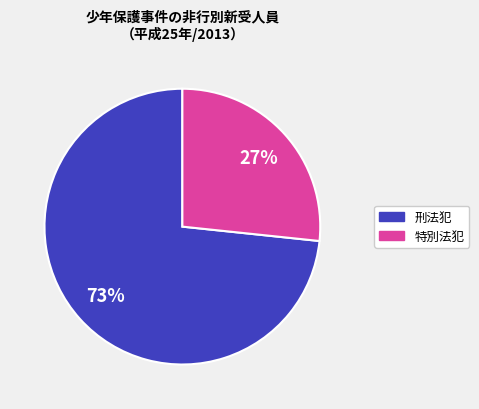

To the nearest percent, what is the average slice percentage?

50%